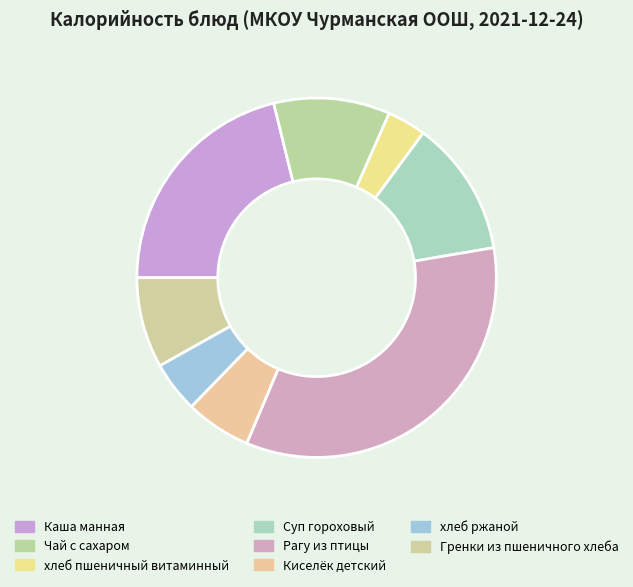

What percentage is the Гренки из пшеничного хлеба slice, to the nearest percent?

8%